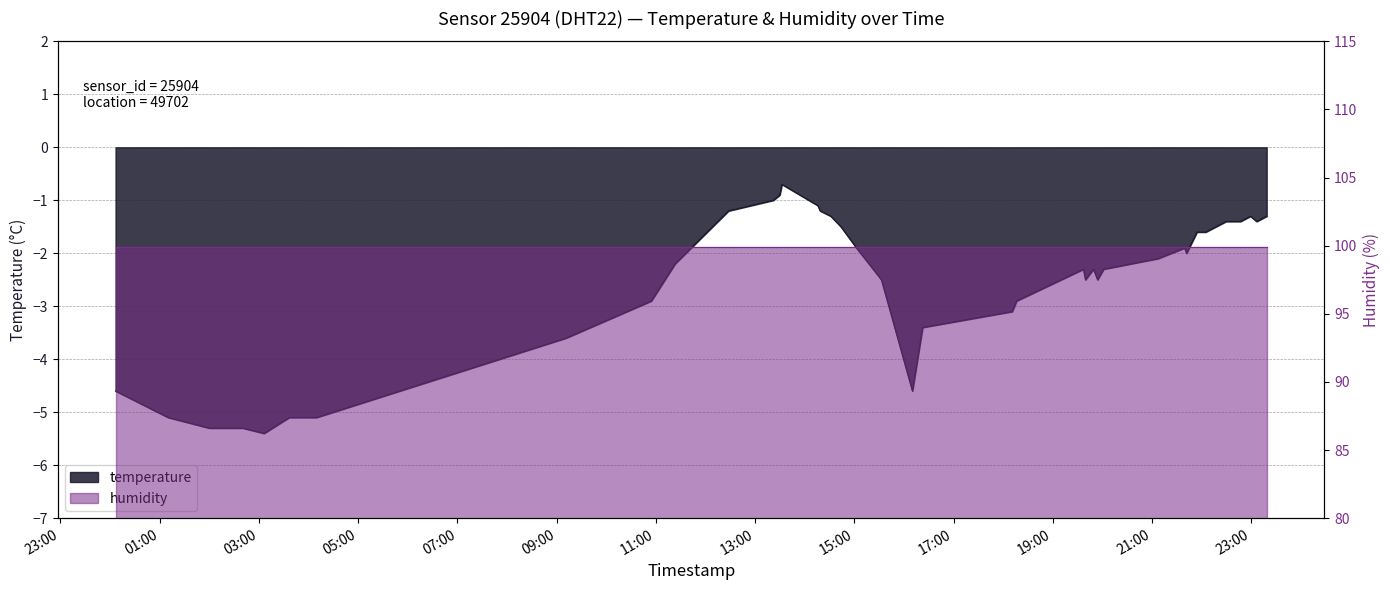

What is the average value?

-2.6